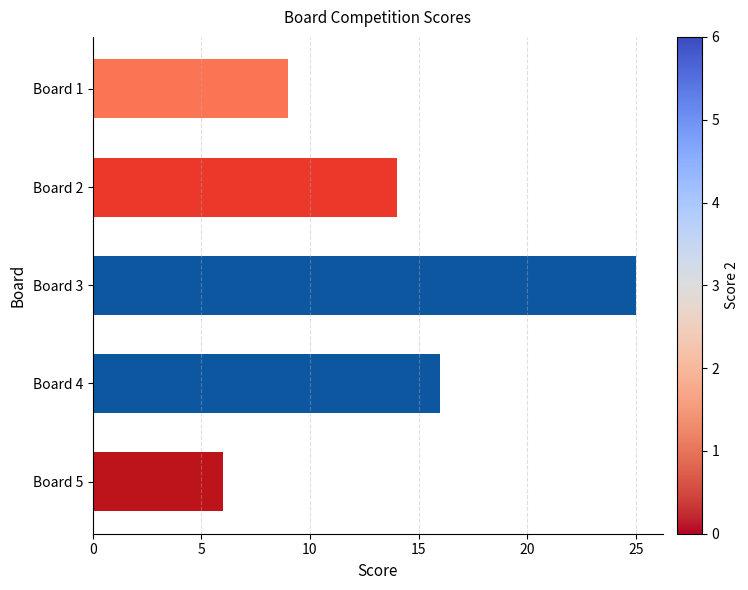

What is the change in value from Board 1 to Board 5?

-3